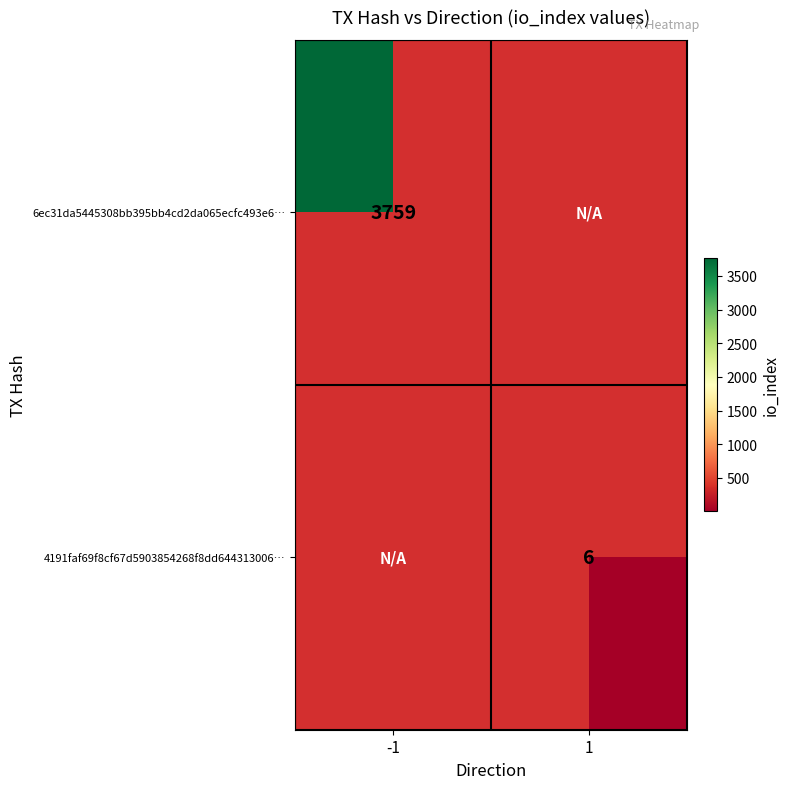

The 4191faf69f8cf67d5903854268f8dd644313006… series shows 6 at 1. True or false?

True